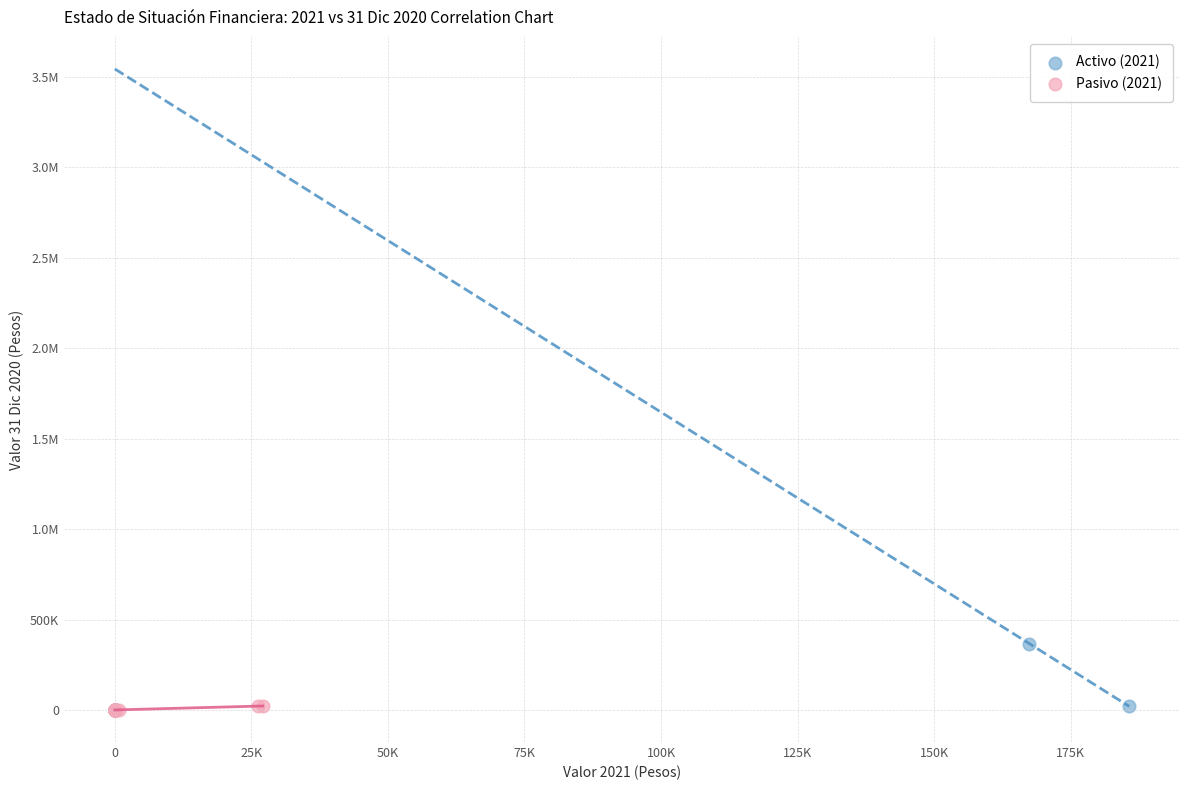

What are all the series names shown in the legend?

Activo (2021), Pasivo (2021)